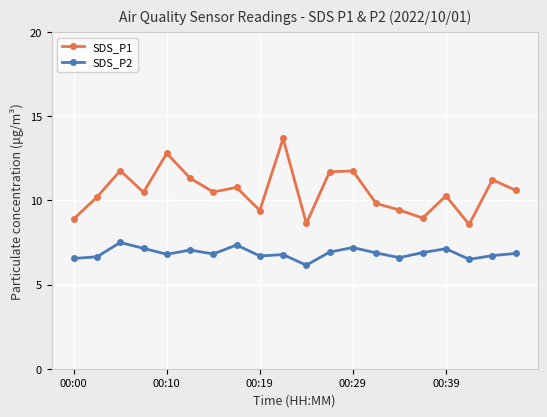

What is the average value of the SDS_P2 series?

6.9